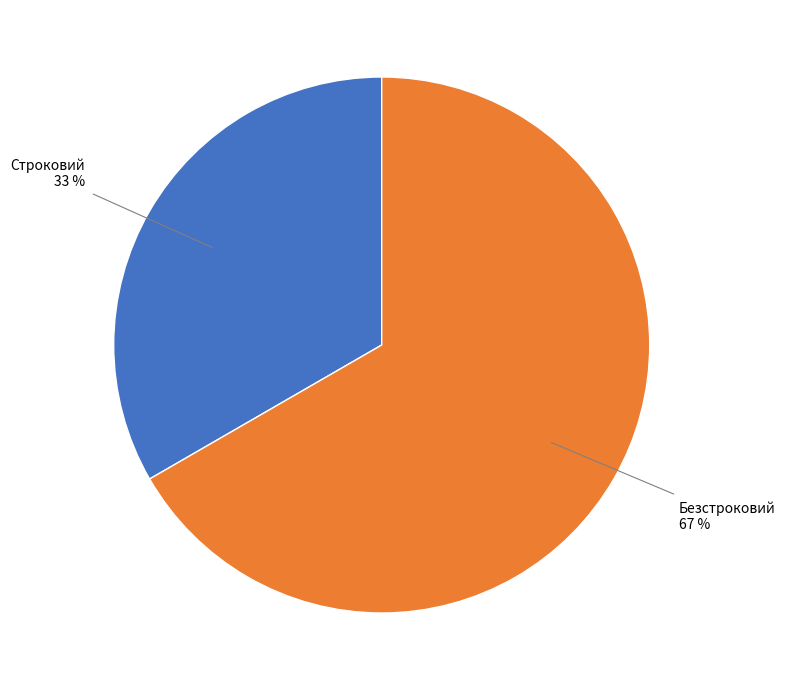

Which category has the smallest portion of the pie?

Строковий